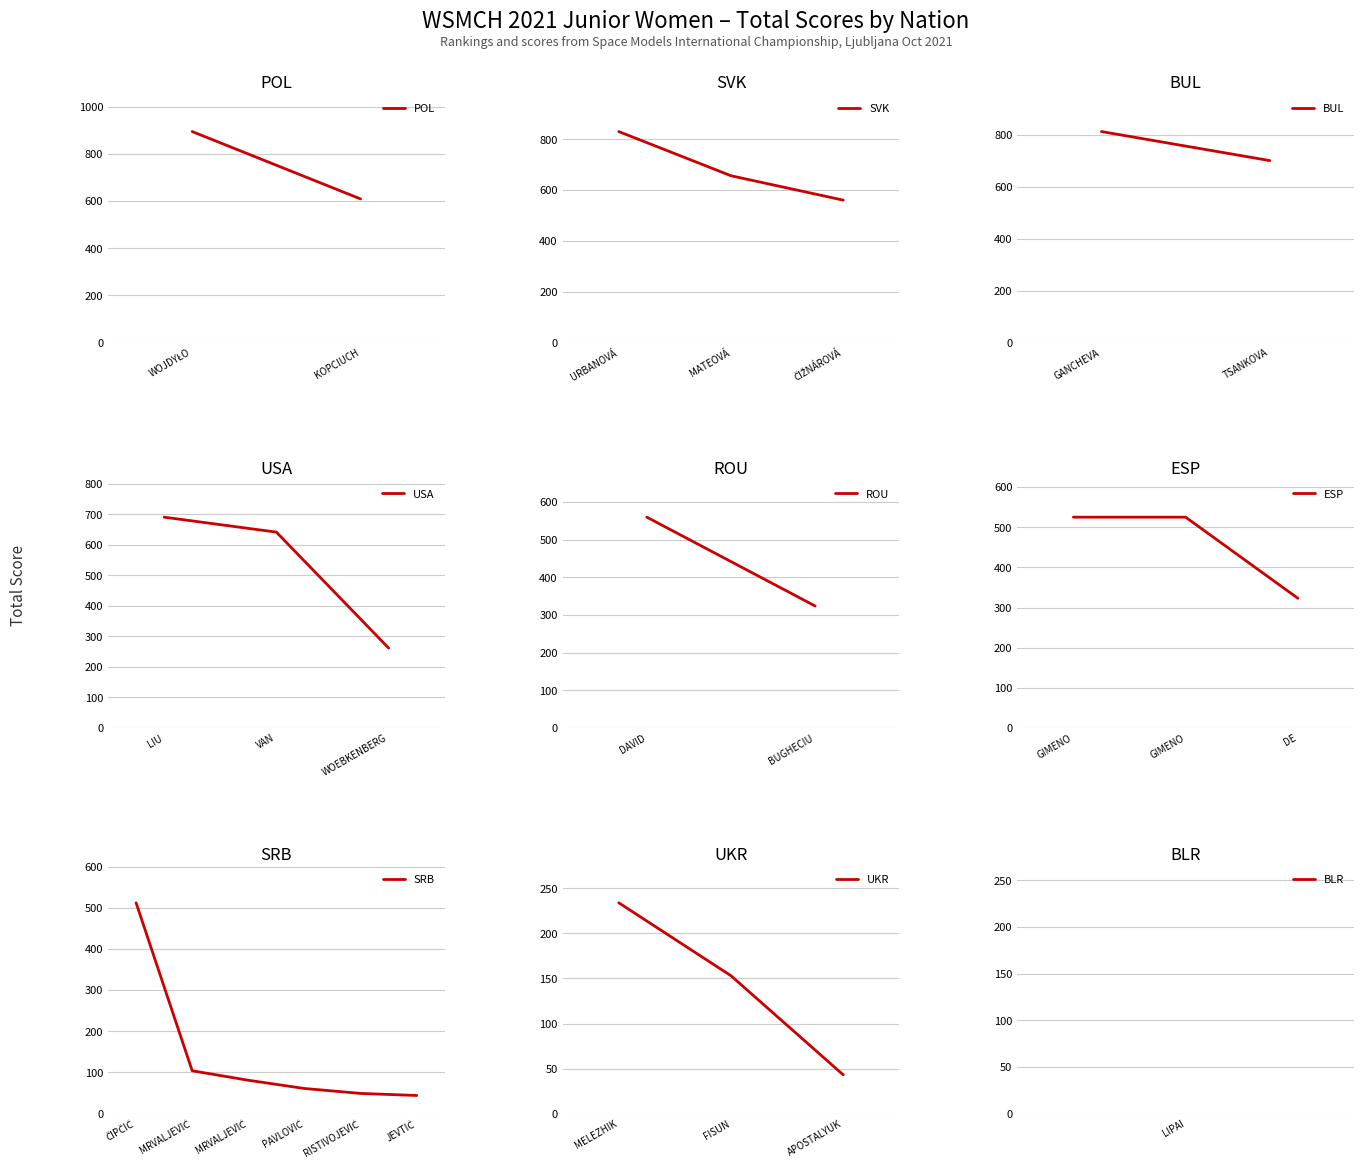

What is the label of the 7th point from the right?

FISUN Sofiya